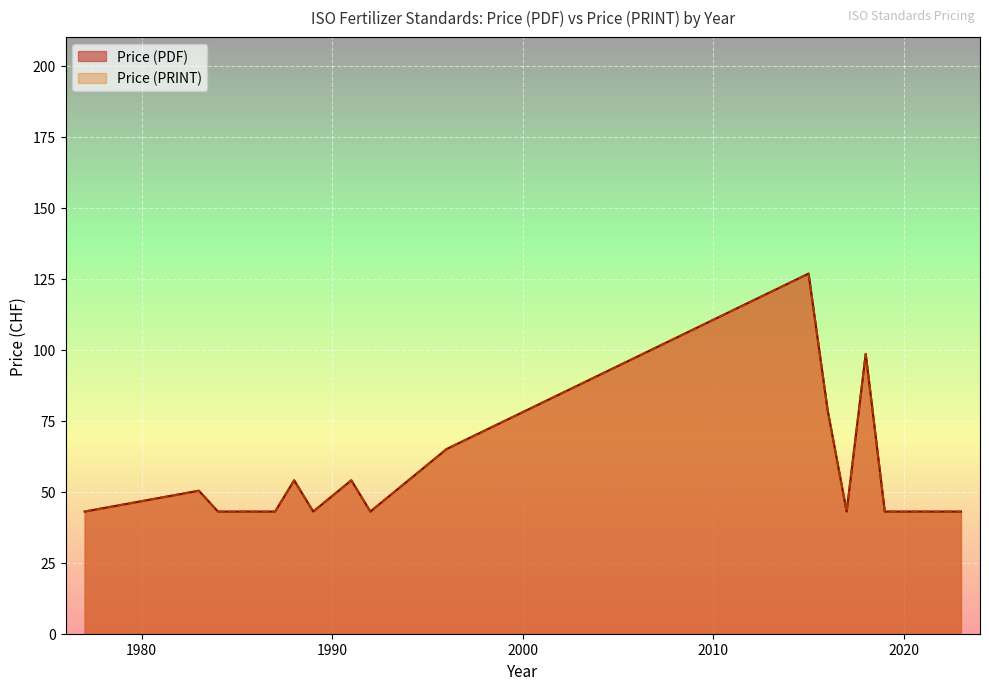

Which series has the largest total across all categories?

Price (PDF)